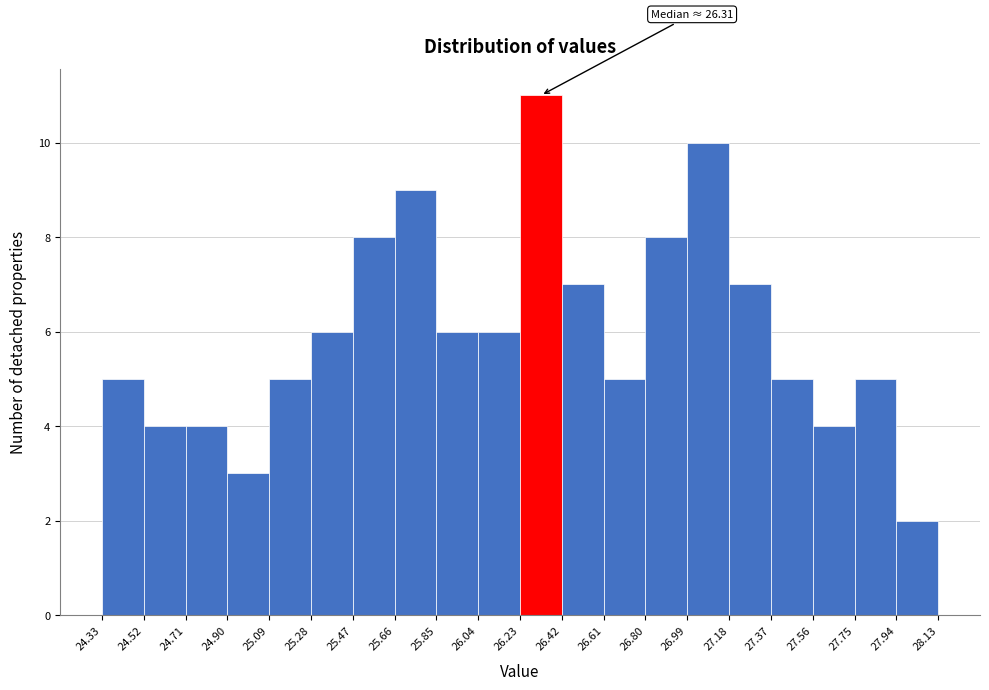

Which range on the x-axis has the tallest bar?

26.23 to 26.42